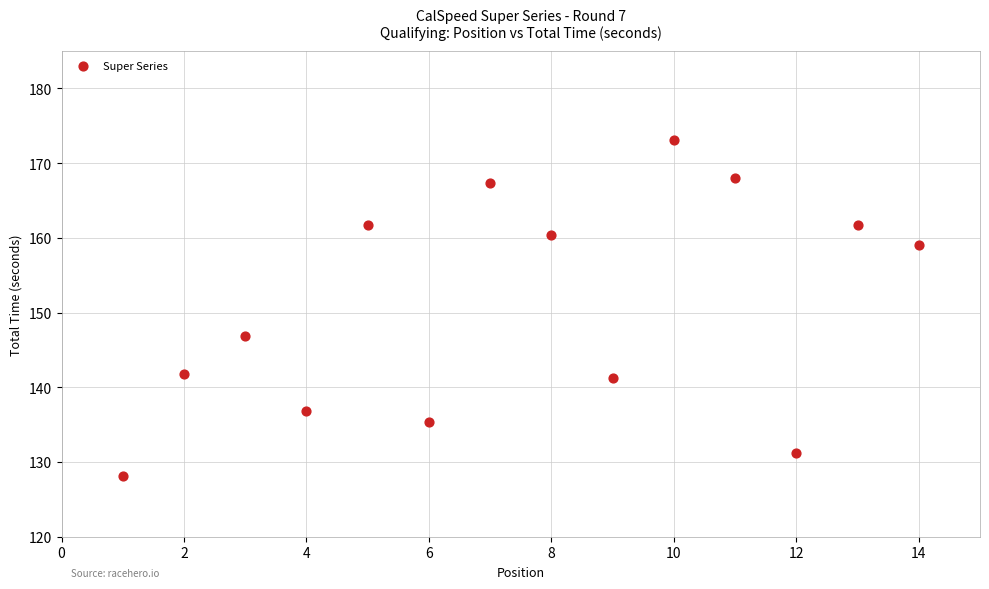

What Y value in the scatter plot is closest to 150?

146.9